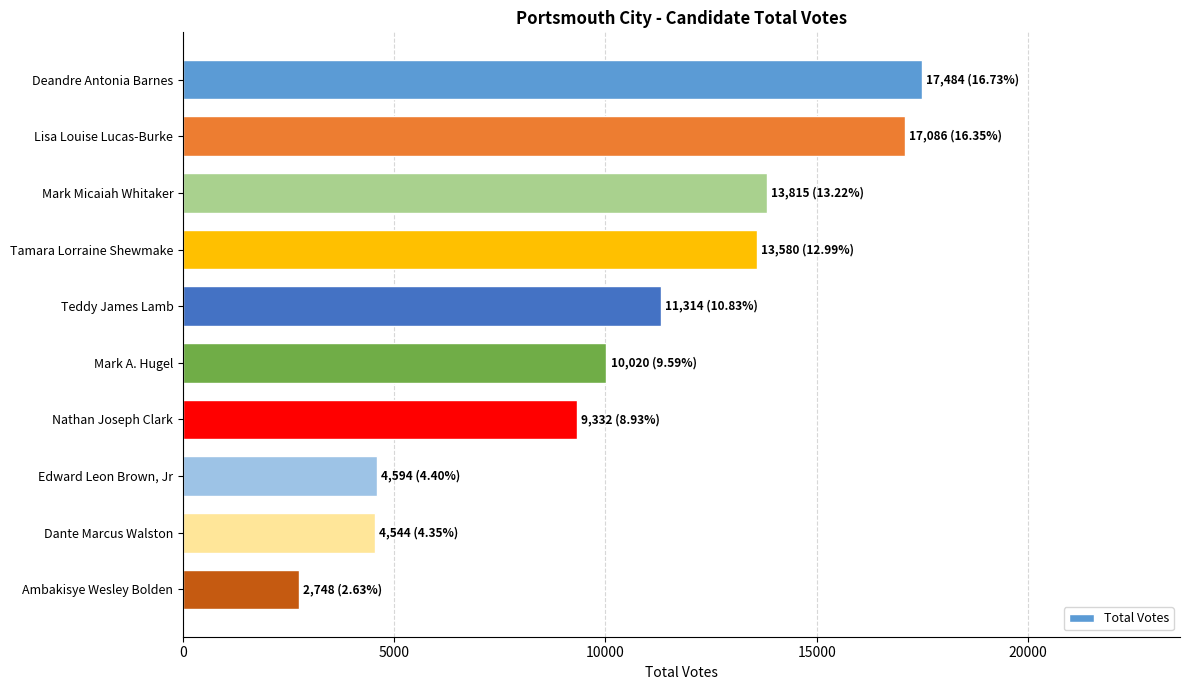

Is it true that the value at Lisa Louise Lucas-Burke is 28112?

False